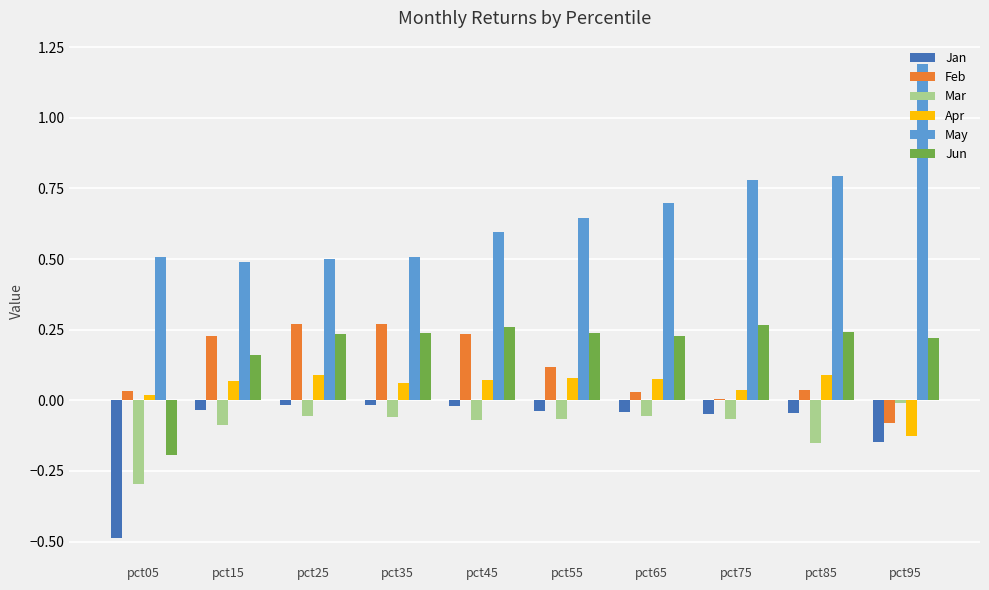

Is it true that Apr equals 0.1 at pct35?

True